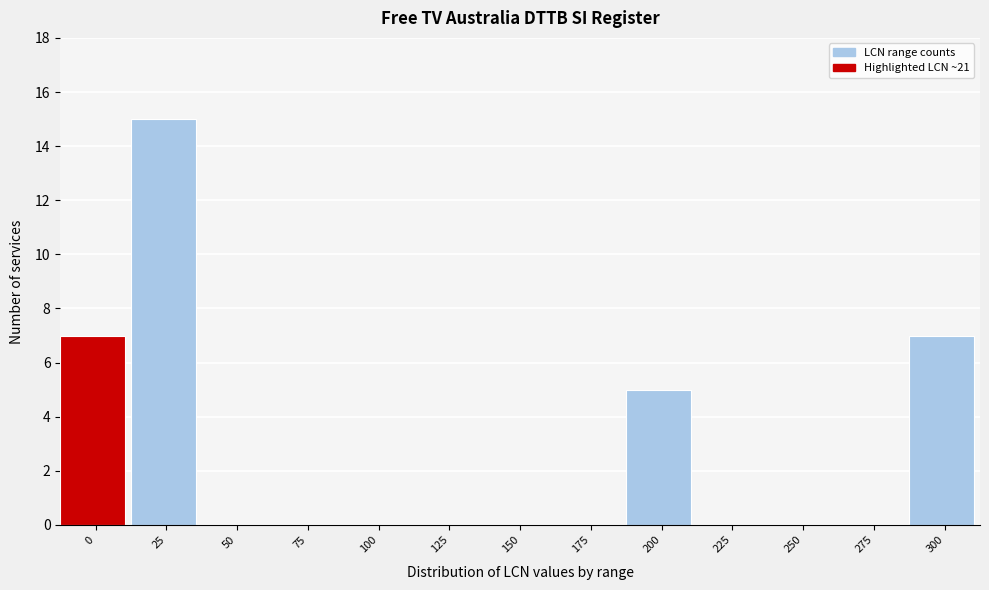

Reading left to right, extract all data points from this chart.

0=7	25=15	50=0	75=0	100=0	125=0	150=0	175=0	200=5	225=0	250=0	275=0	300=7